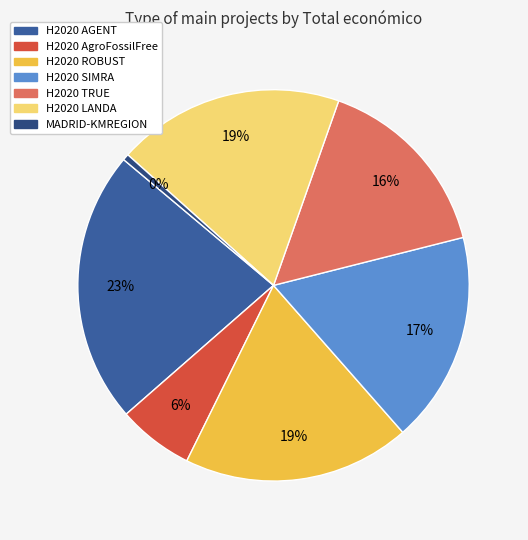

Is it true that H2020 AgroFossilFree is 6% of the pie?

True